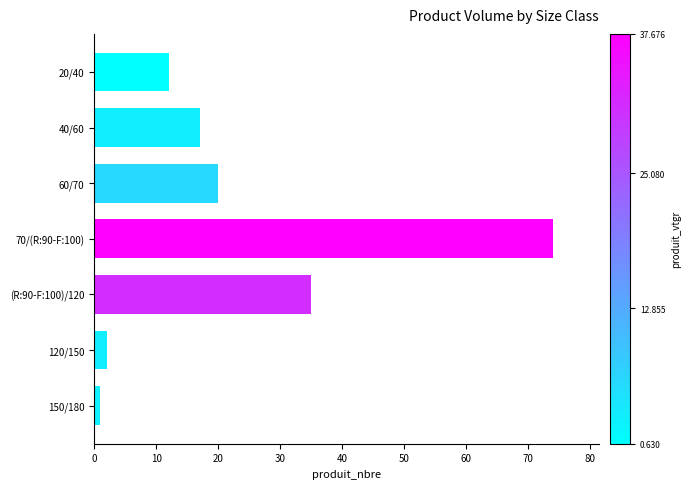

What value does the data have at (R:90-F:100)/120?

35